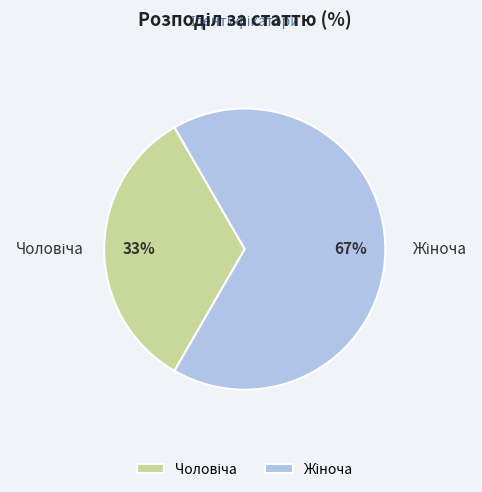

How many slices are in this pie chart?

2